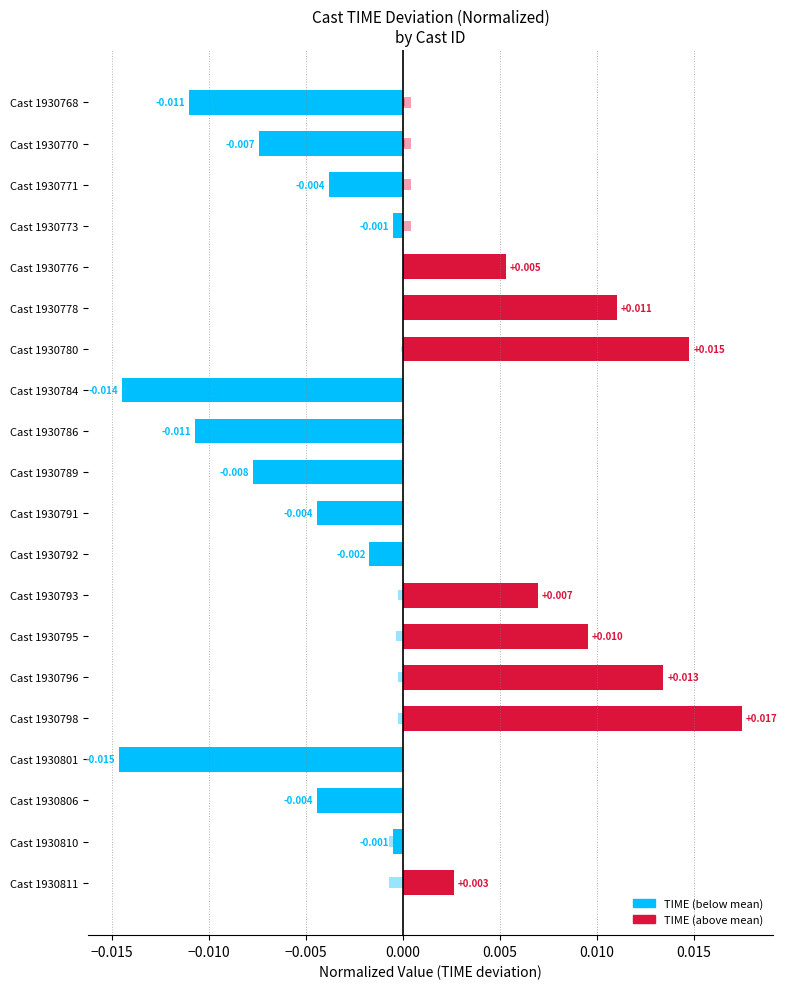

Are the bars horizontal?

Yes